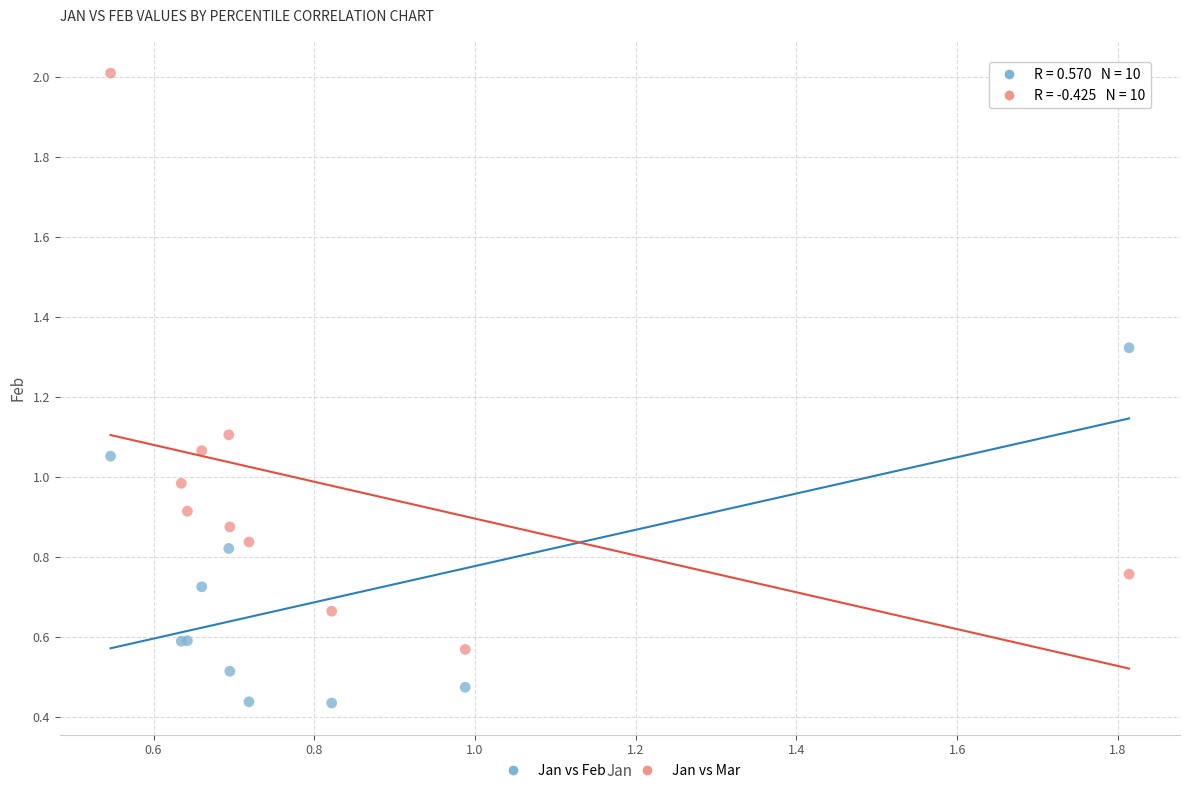

What are all the series names shown in the legend?

Jan vs Feb, Jan vs Mar